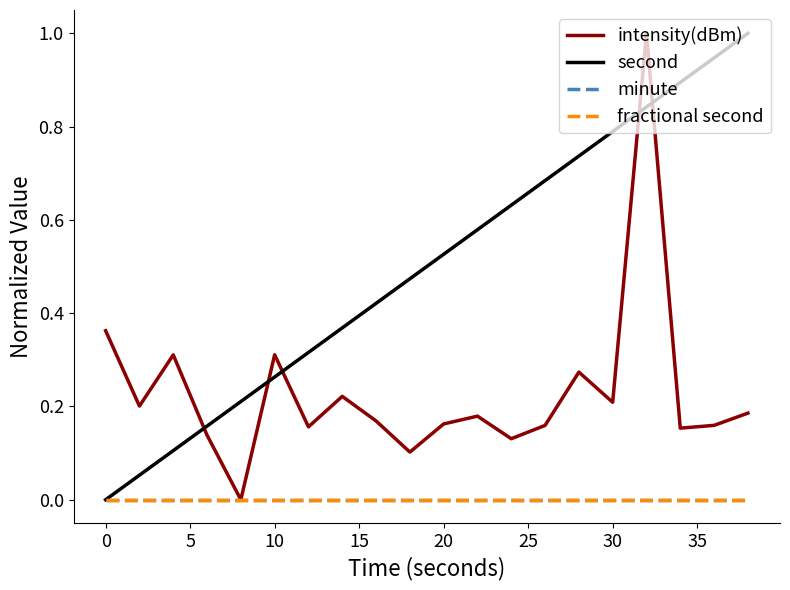

Does the chart have visible grid lines?

No